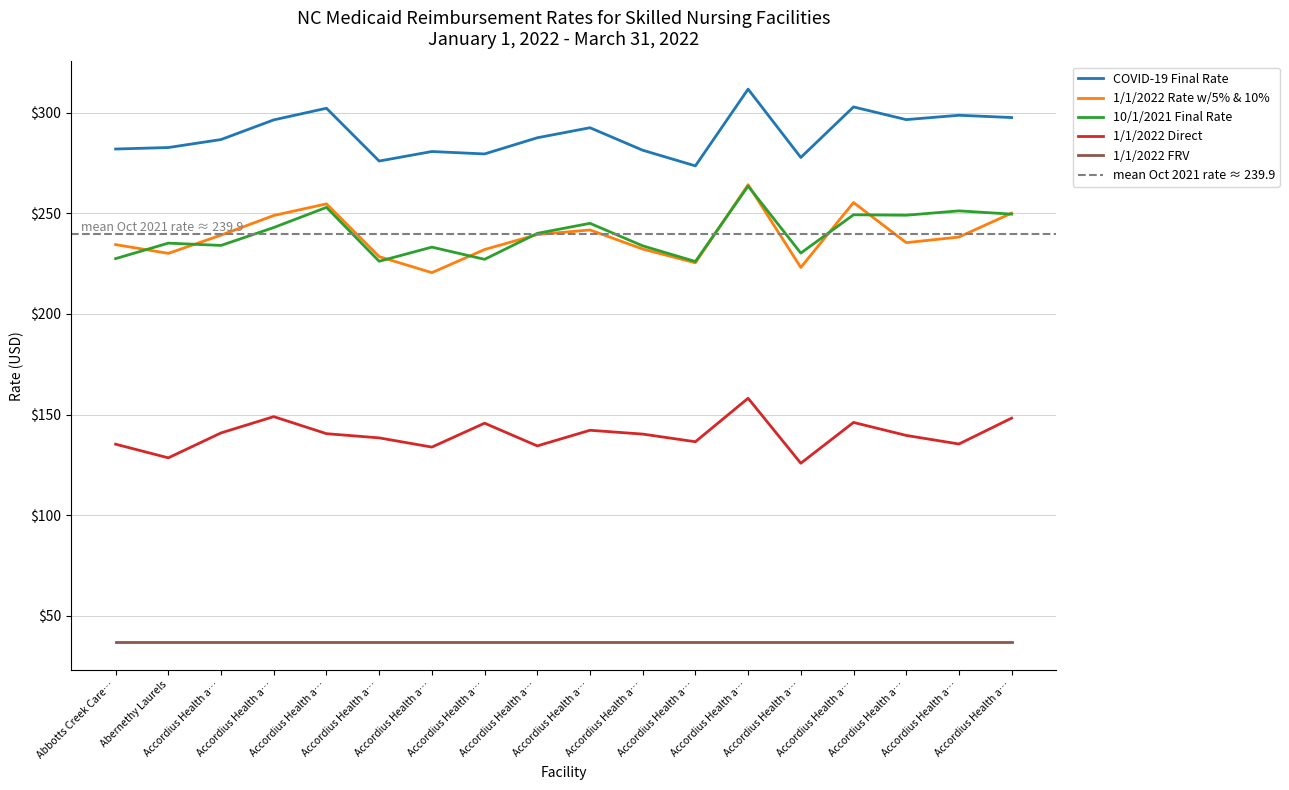

At which category does 10/1/2021 Final Rate reach its first local valley?

Accordius Health a…